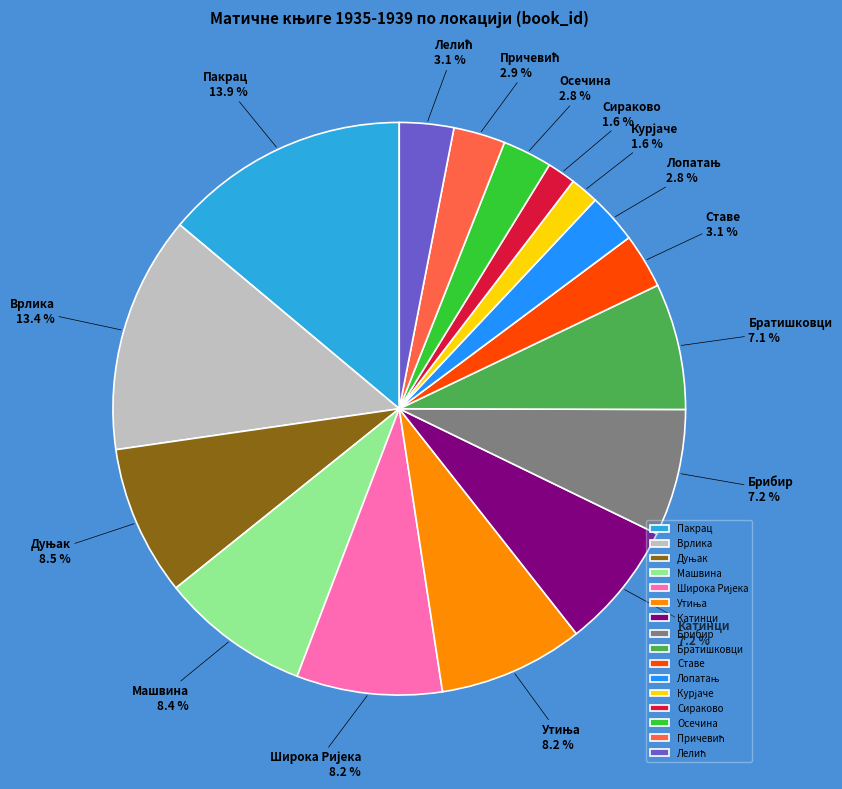

Approximately how many times larger is the value at Братишковци compared to Брибир?

1.0